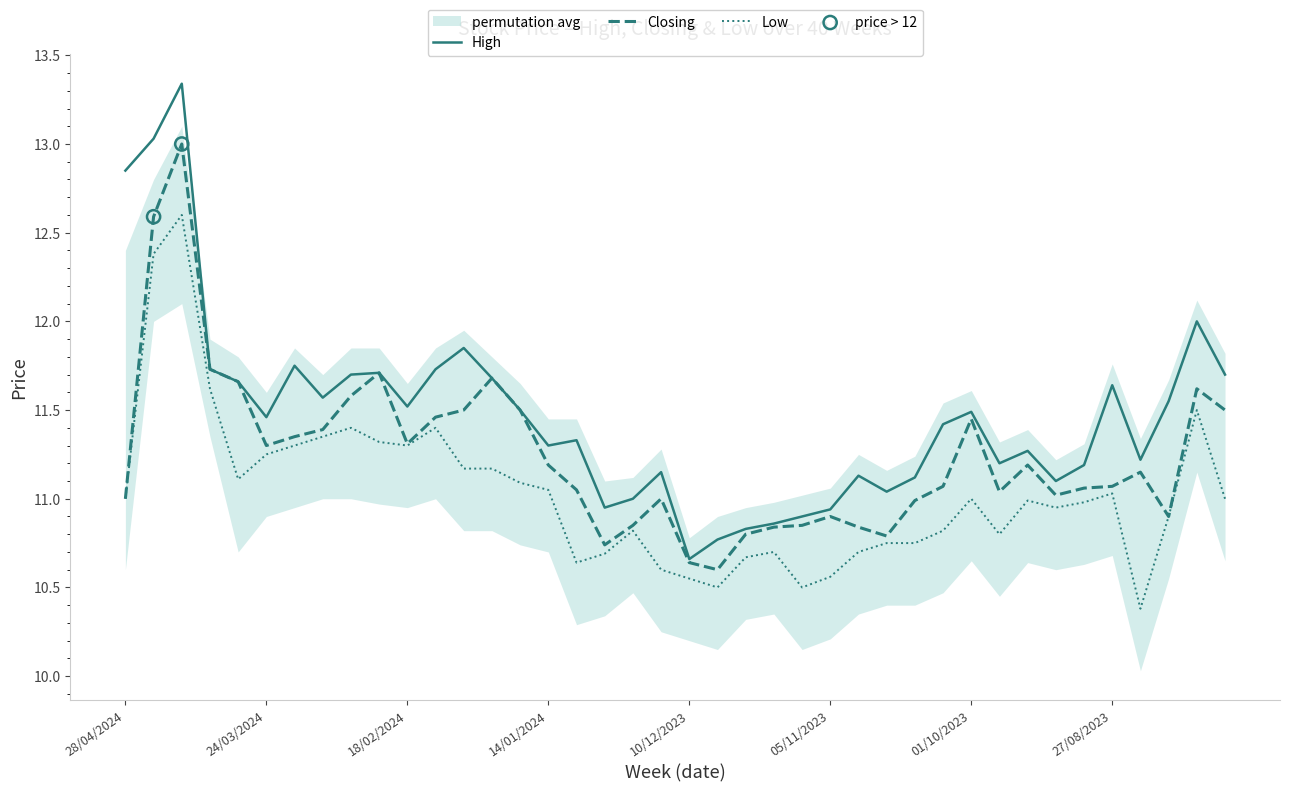

Which series has the largest total across all categories?

High